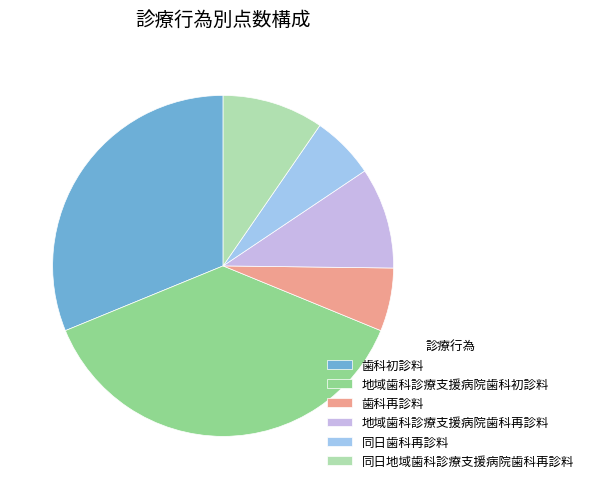

Is it true that 歯科再診料 is 6% of the pie?

True